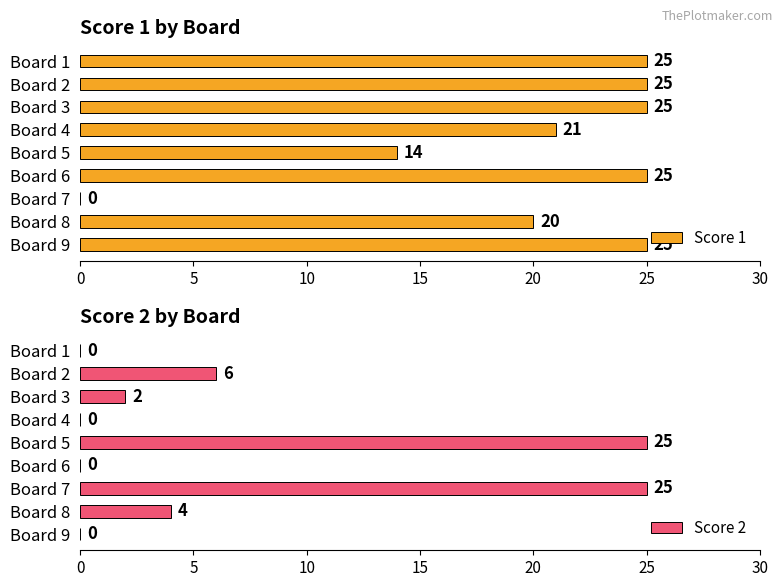

Is it true that Score 1 equals 25 at Board 1?

True